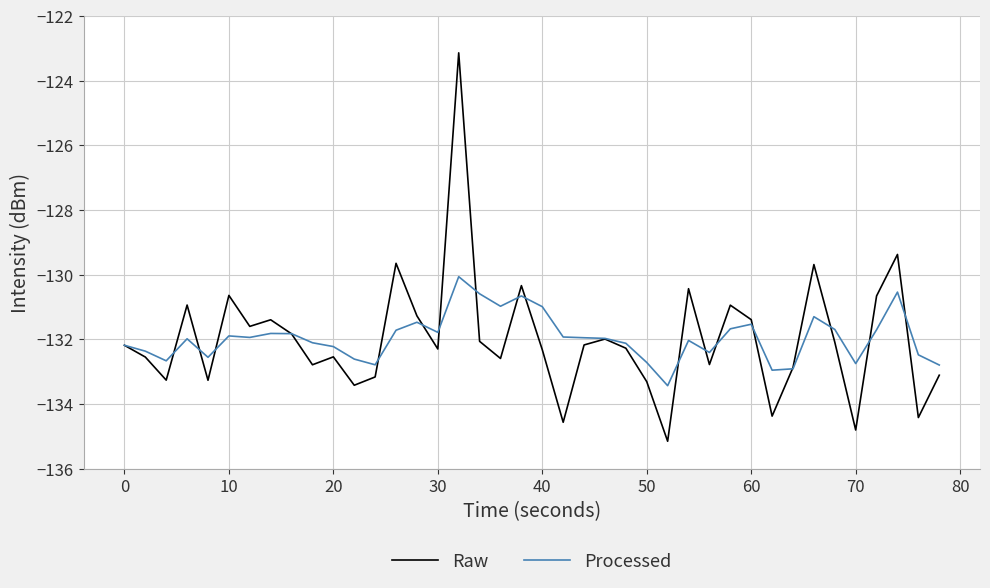

Rank the series by their maximum value, from highest to lowest.

Raw, Processed